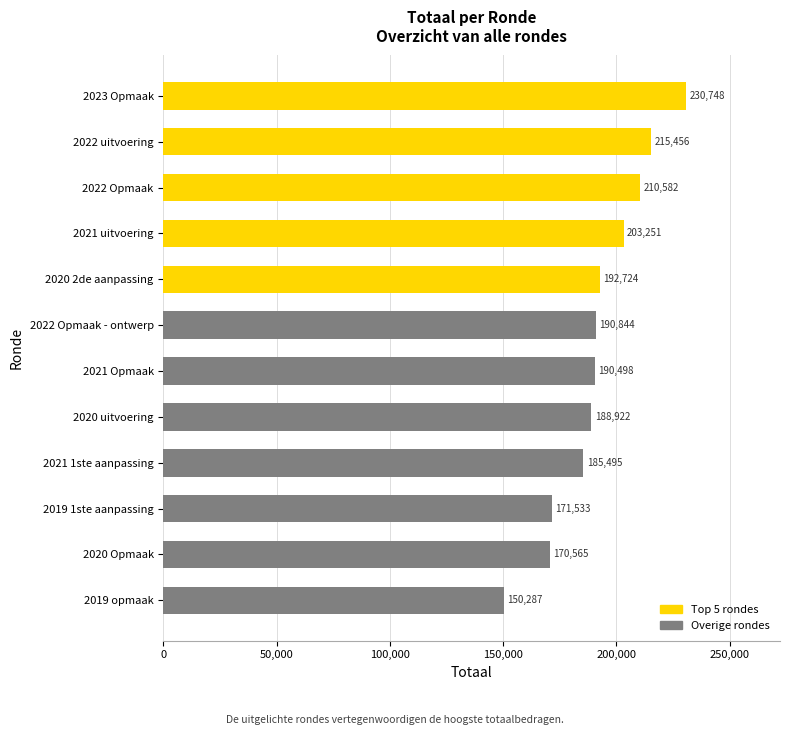

Reading top to bottom, transcribe all the data shown in this chart.

230748	215456	210582	203251	192724	190844	190498	188922	185495	171533	170565	150287